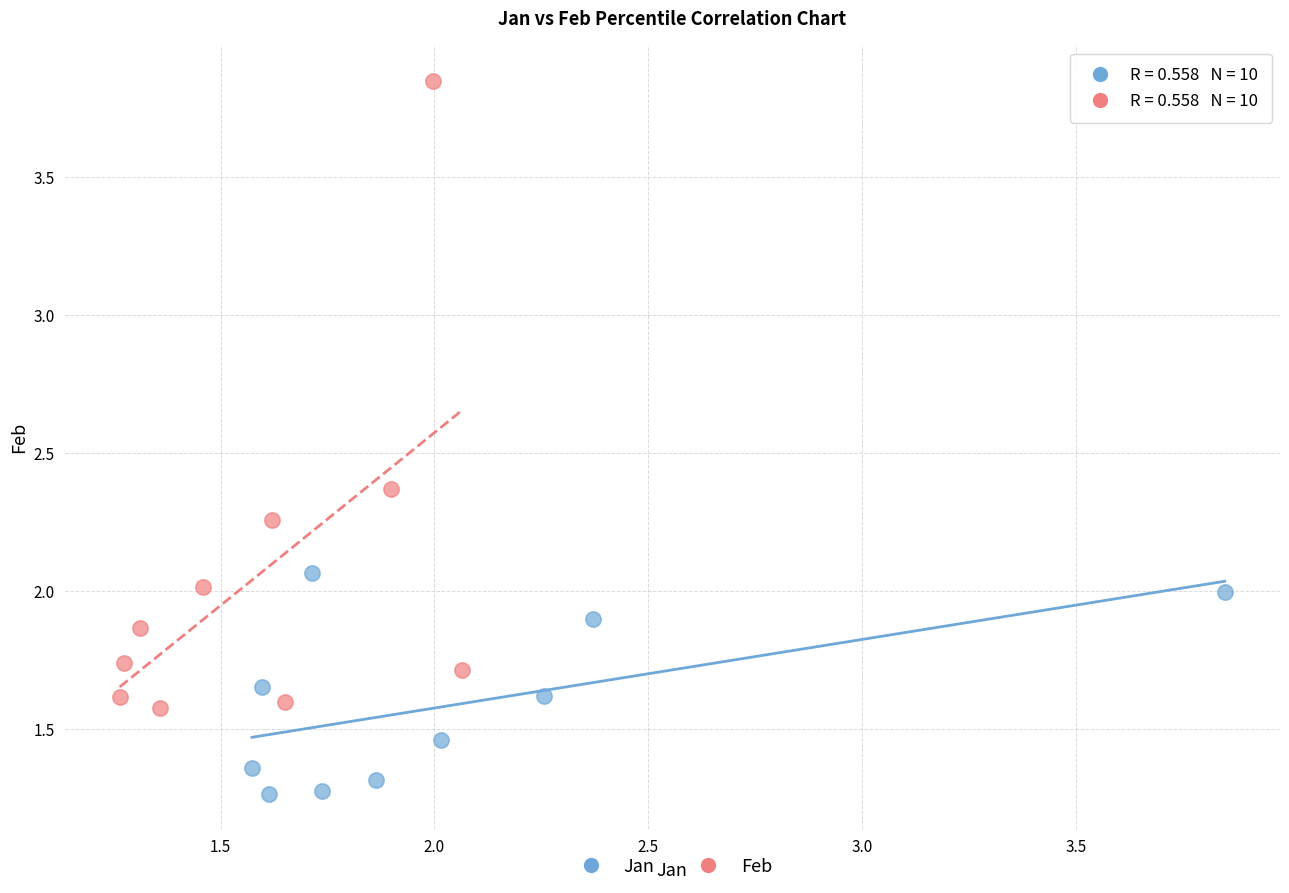

Which series has the largest Y range (max minus min)?

Feb